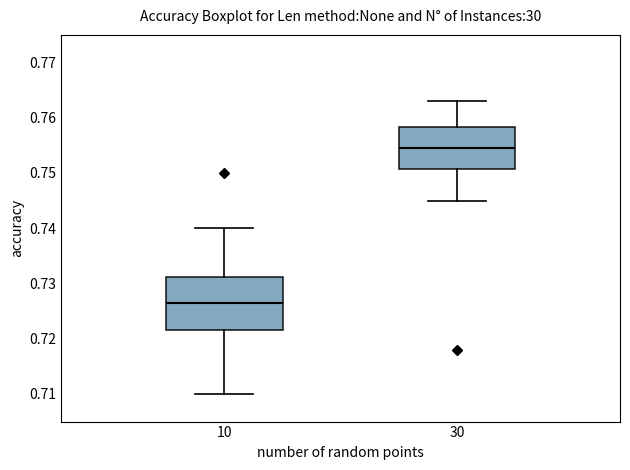

Comparing the boxes themselves (not the whiskers), which one is the tallest?

10